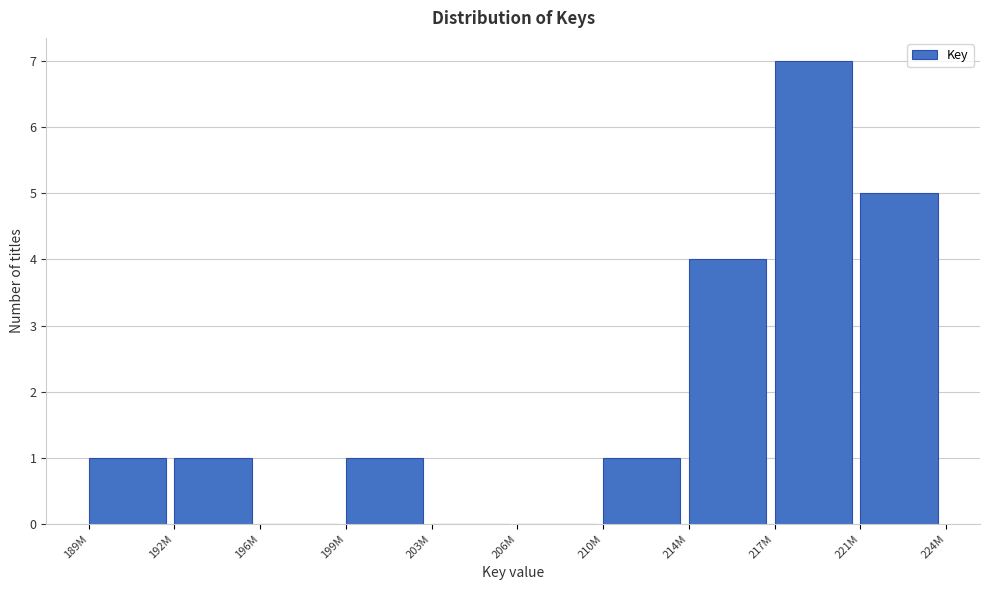

Reading left to right, extract all data points from this chart.

189M=1	192M=1	196M=0	199M=1	203M=0	206M=0	210M=1	214M=4	217M=7	221M=5